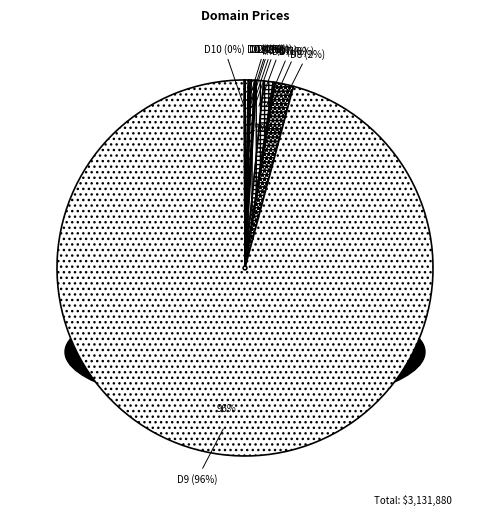

Do JackCullen.com and KeithCarney.com together represent more than half of the pie?

No